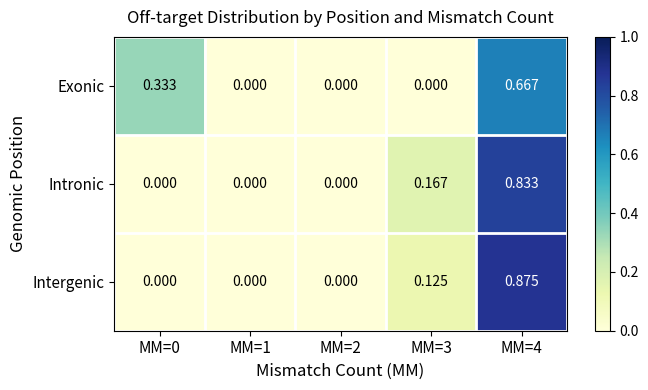

Between MM=0 and MM=2, which series saw the biggest shift?

Exonic